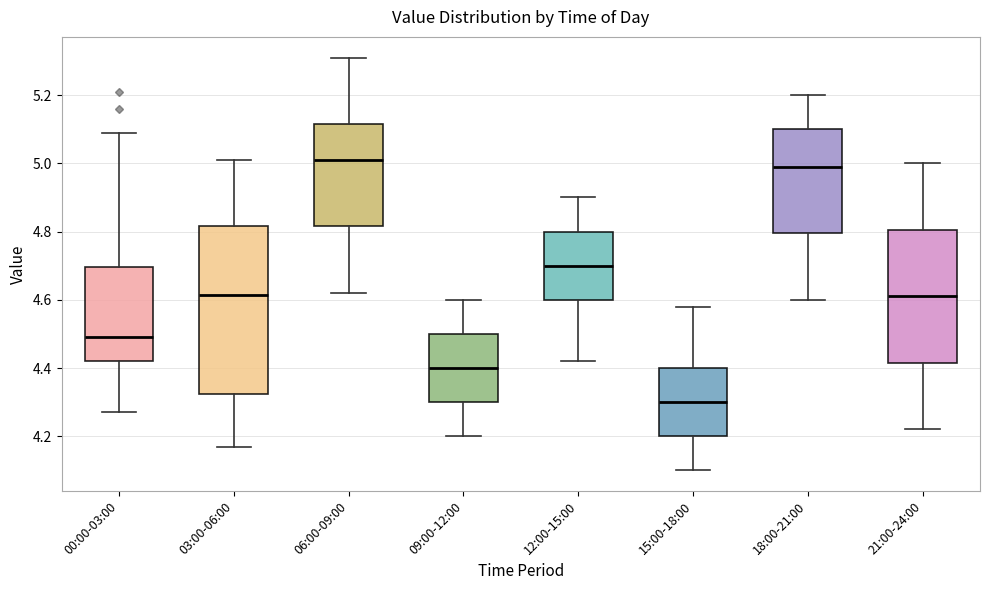

Reading left to right, transcribe this box plot: for each box, give where its median line is, the range the box spans, and where its two whiskers end, as read against the y-axis. The values are not printed on the chart, so give them approximately, as read against the axis.

00:00-03:00: median 4.50, box 4.42 to 4.70, whiskers 4.28 to 5.10
03:00-06:00: median 4.62, box 4.32 to 4.82, whiskers 4.18 to 5.02
06:00-09:00: median 5.02, box 4.82 to 5.12, whiskers 4.62 to 5.32
09:00-12:00: median 4.40, box 4.30 to 4.50, whiskers 4.20 to 4.60
12:00-15:00: median 4.70, box 4.60 to 4.80, whiskers 4.42 to 4.90
15:00-18:00: median 4.30, box 4.20 to 4.40, whiskers 4.10 to 4.58
18:00-21:00: median 5.00, box 4.80 to 5.10, whiskers 4.60 to 5.20
21:00-24:00: median 4.62, box 4.42 to 4.80, whiskers 4.22 to 5.00